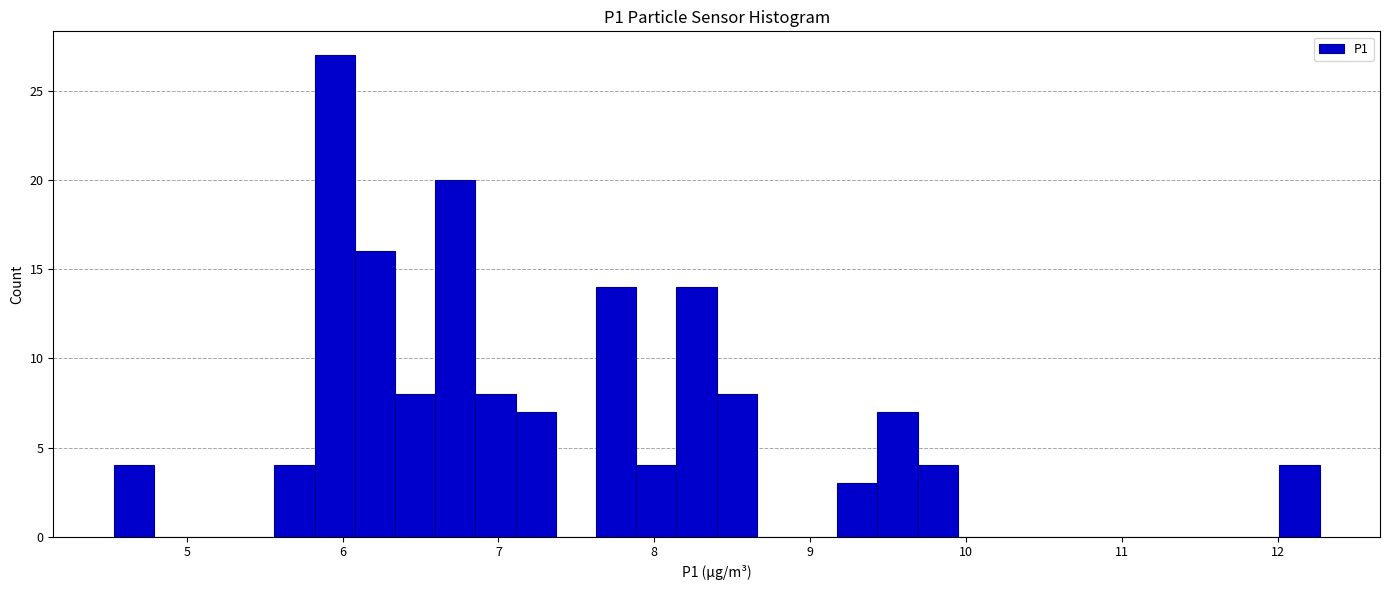

Read against the x-axis, roughly where is the centre of the tallest bar?

5.9